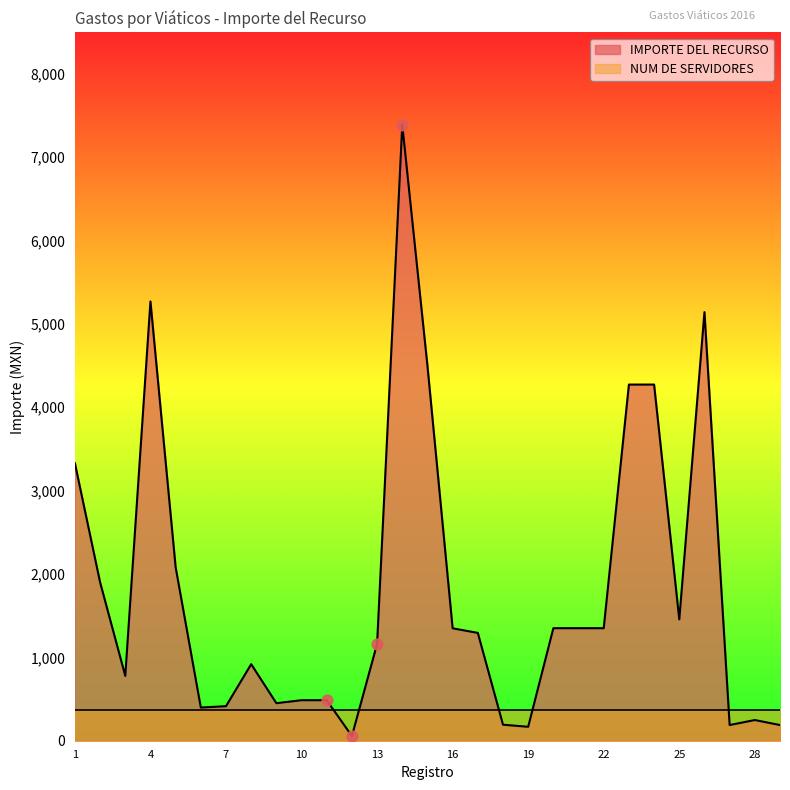

Approximately how many times larger is the value at 19 compared to 11?

0.3